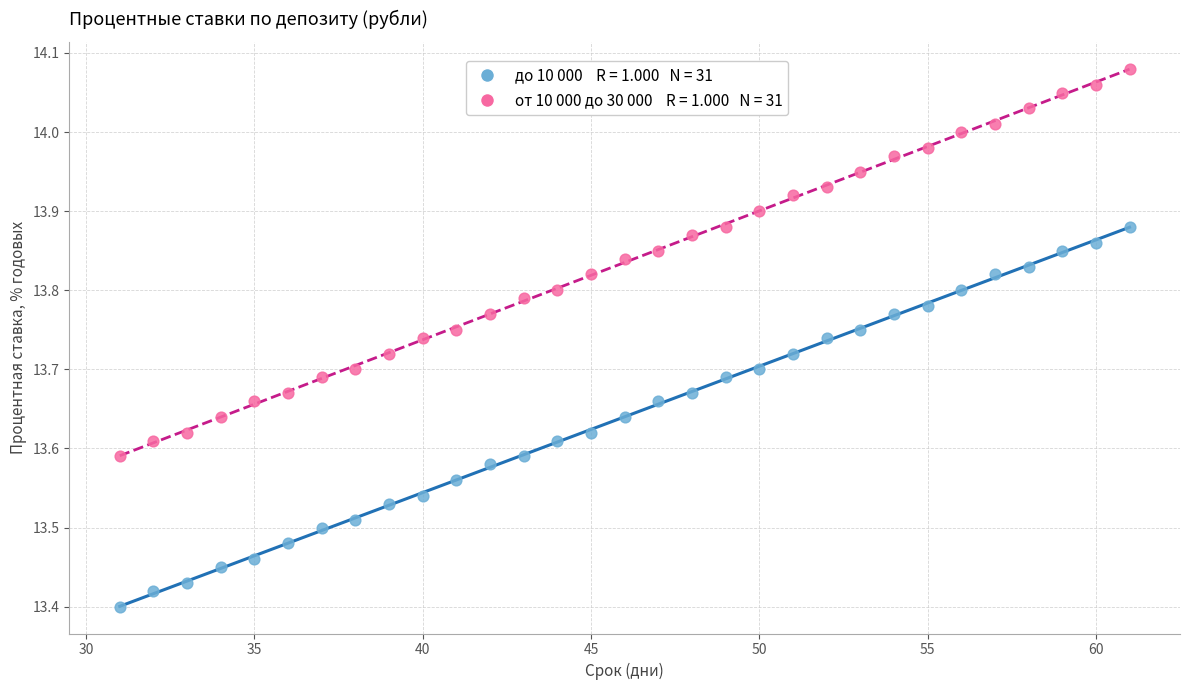

Across all data points, what is the range of Y values (max minus min)?

0.7